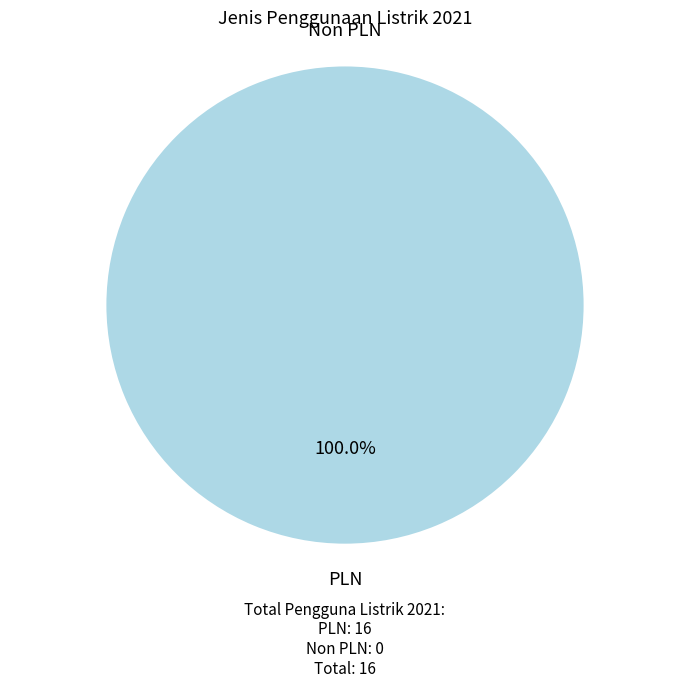

To the nearest percent, what is the difference between the largest and smallest slice percentages?

100%